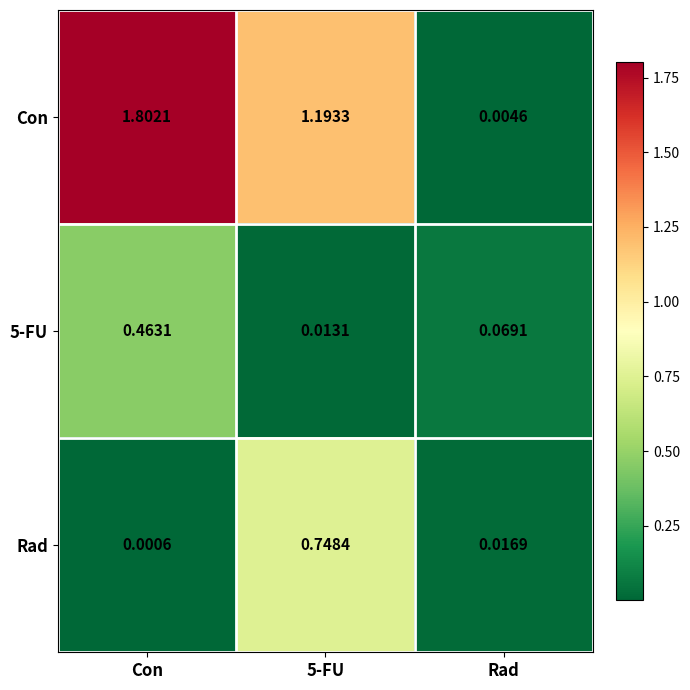

Which series changed the most between Con and Rad?

Con